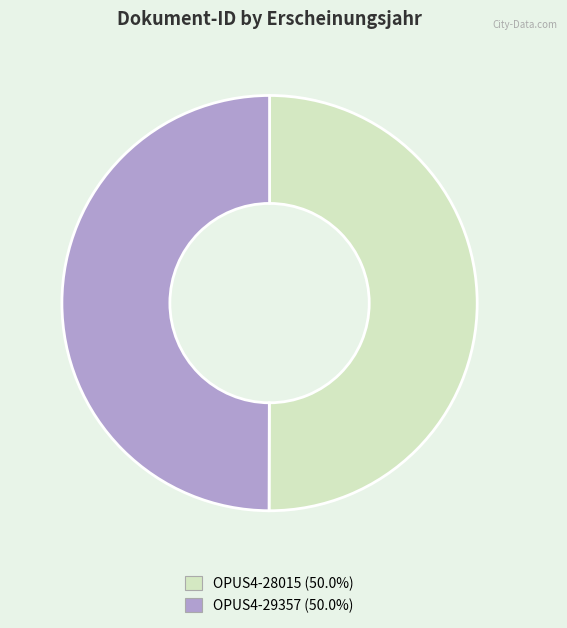

Approximately how many times larger is the value at OPUS4-29357 (50.0%) compared to OPUS4-28015 (50.0%)?

1.0